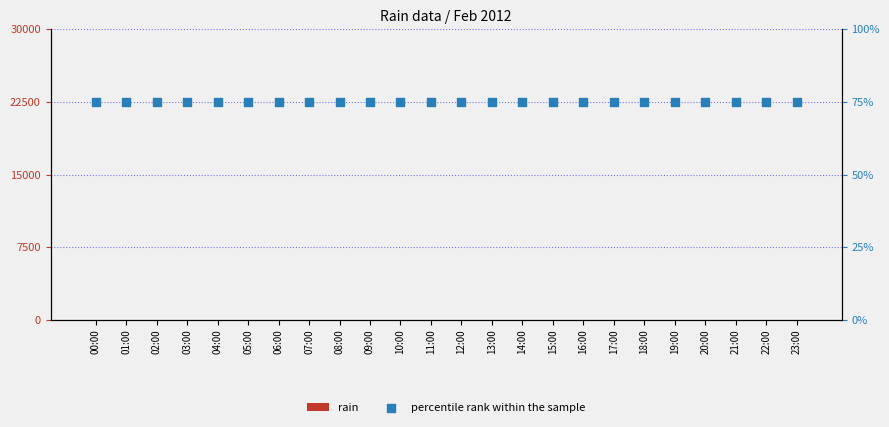

At how many categories does at least one series exceed 21?

24